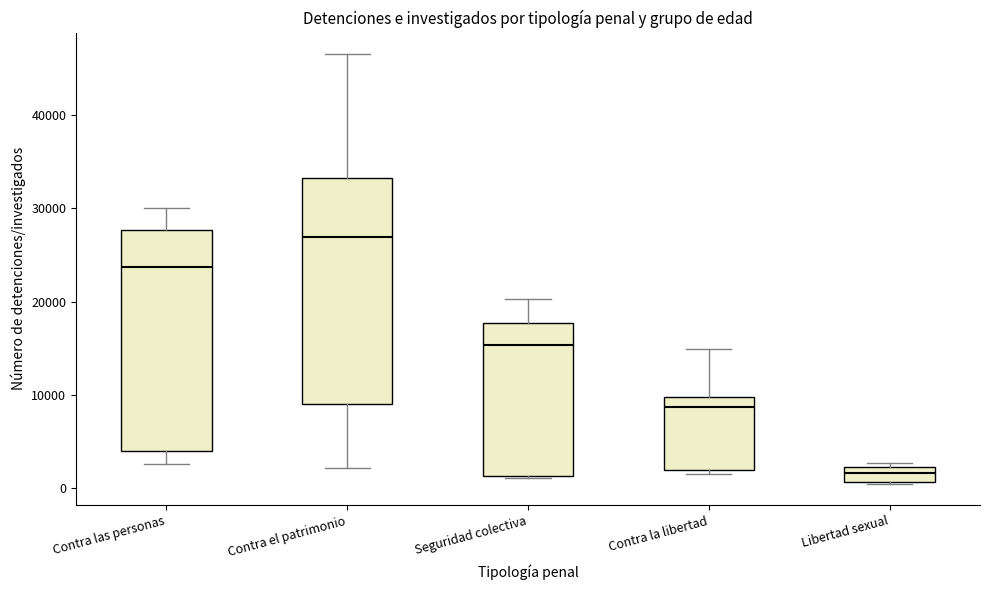

Which box's median line is the lowest?

Libertad sexual